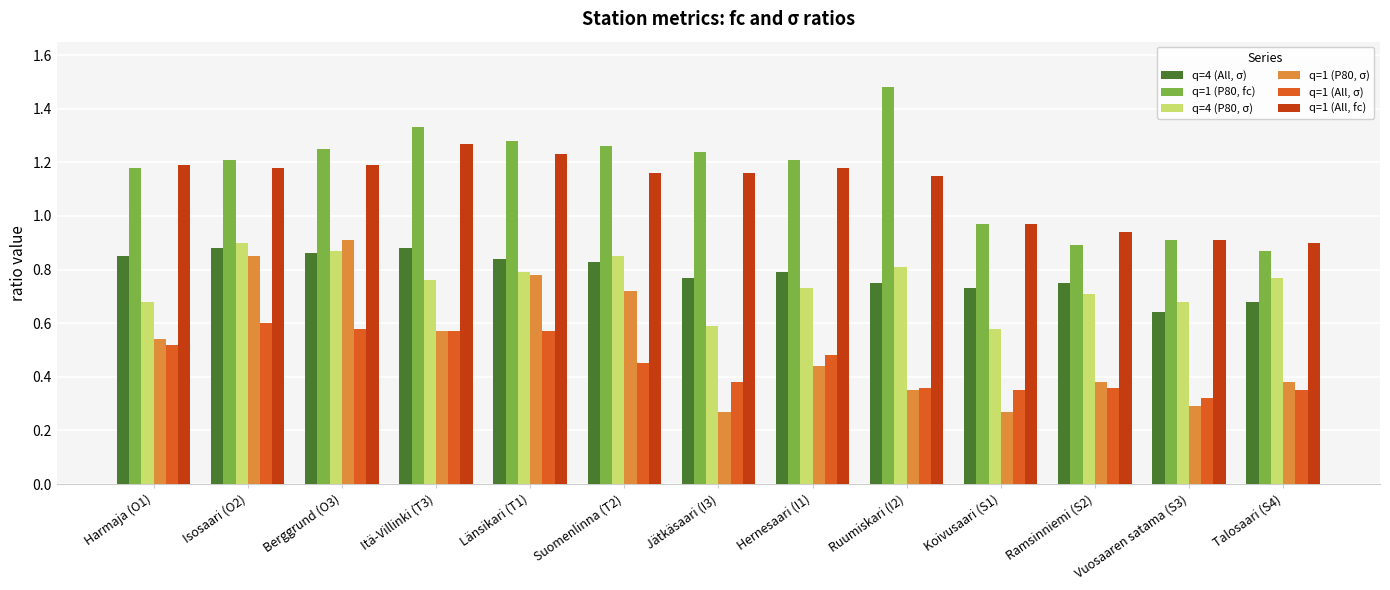

Rank the series at Ruumiskari (I2) from lowest to highest value.

q=1 (P80, σ), q=1 (All, σ), q=4 (All, σ), q=4 (P80, σ), q=1 (All, fc), q=1 (P80, fc)